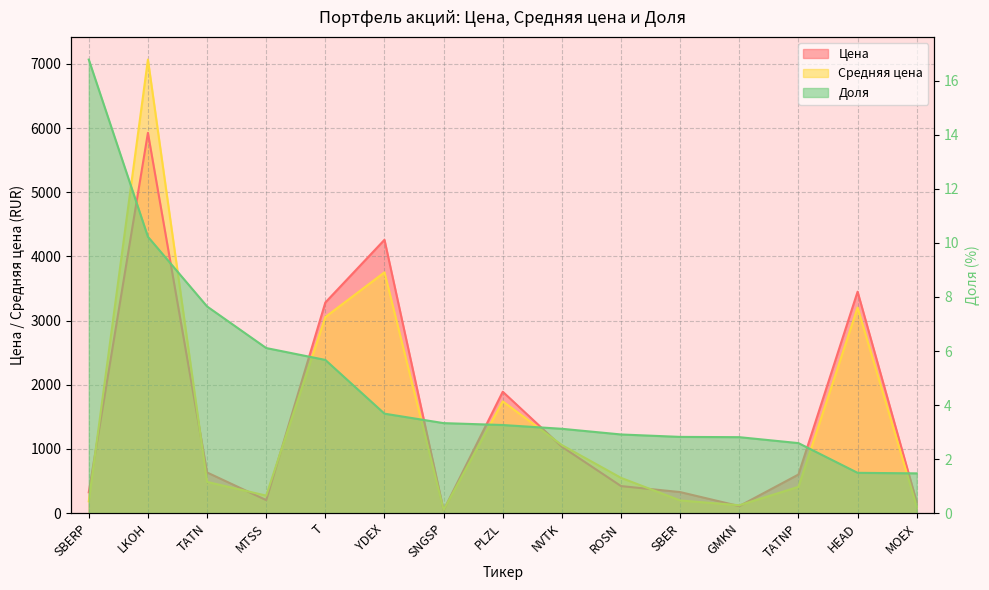

The value of Доля at YDEX is 5.6. True or false?

False